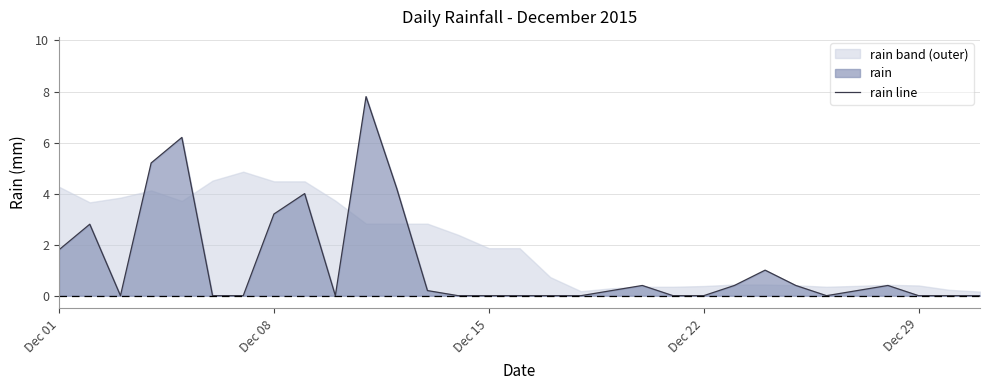

The value of rain line at Dec 22 is -5.4. True or false?

False